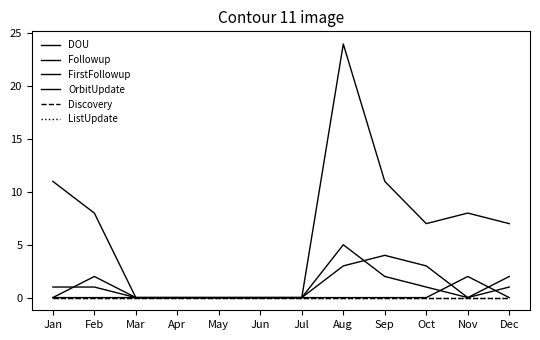

Between Jan and May, which is larger?

Jan